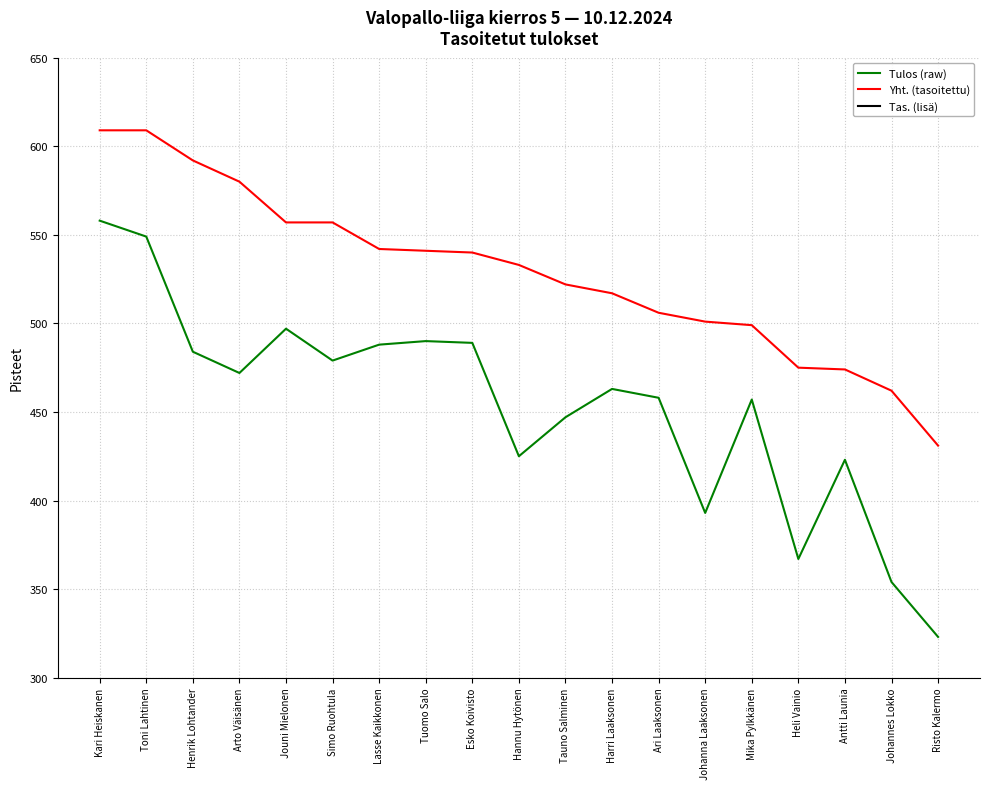

True or false: Tas. (lisä) and Yht. (tasoitettu) intersect in this chart.

False